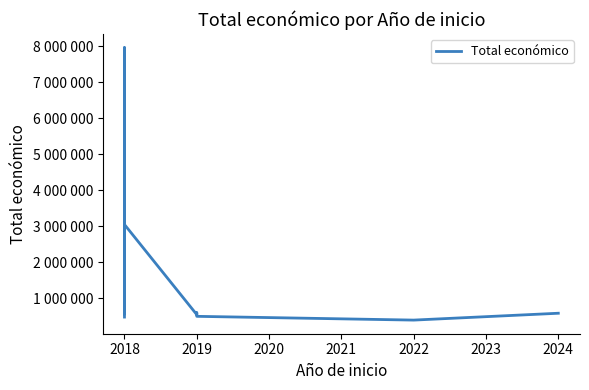

How many points are lower than both their immediate neighbors (excluding endpoints)?

3